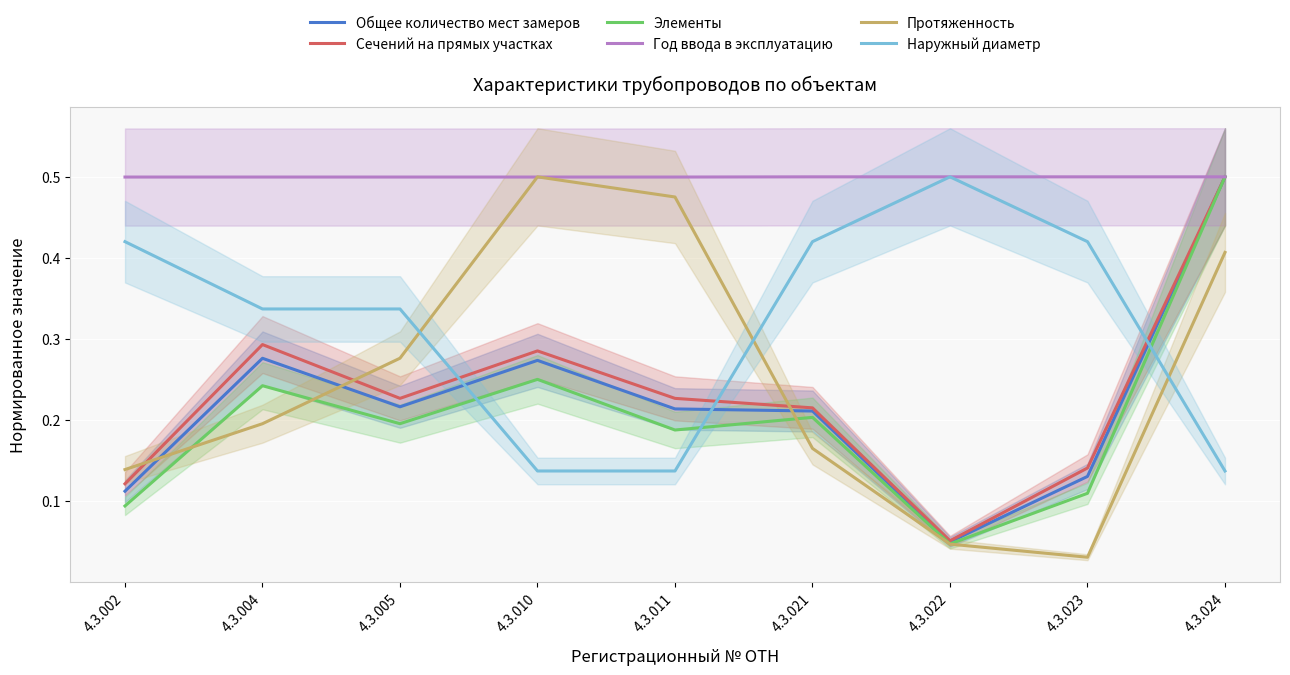

What is the difference between the maximum and minimum values in the Сечений на прямых участках series?

0.4